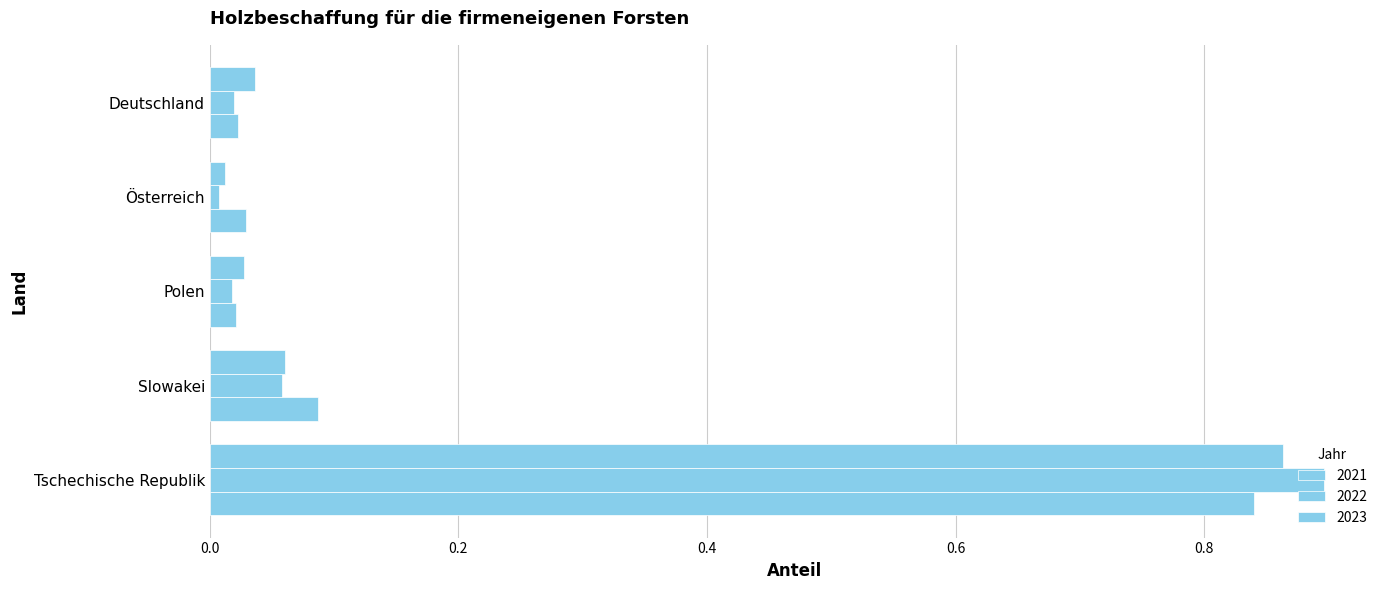

How many categories are shown in the chart?

5